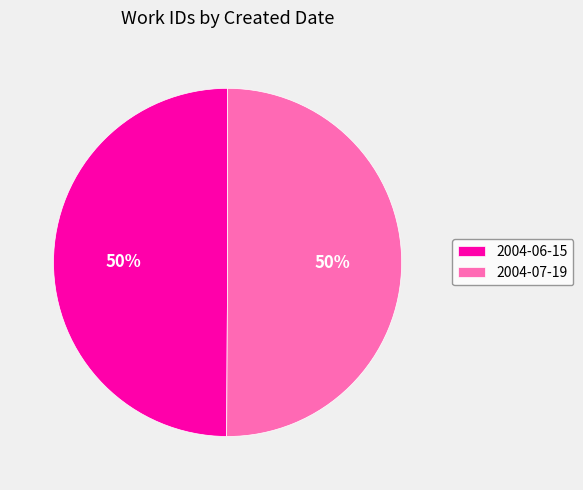

To the nearest percent, what is the combined percentage of 2004-06-15 and 2004-07-19?

100%